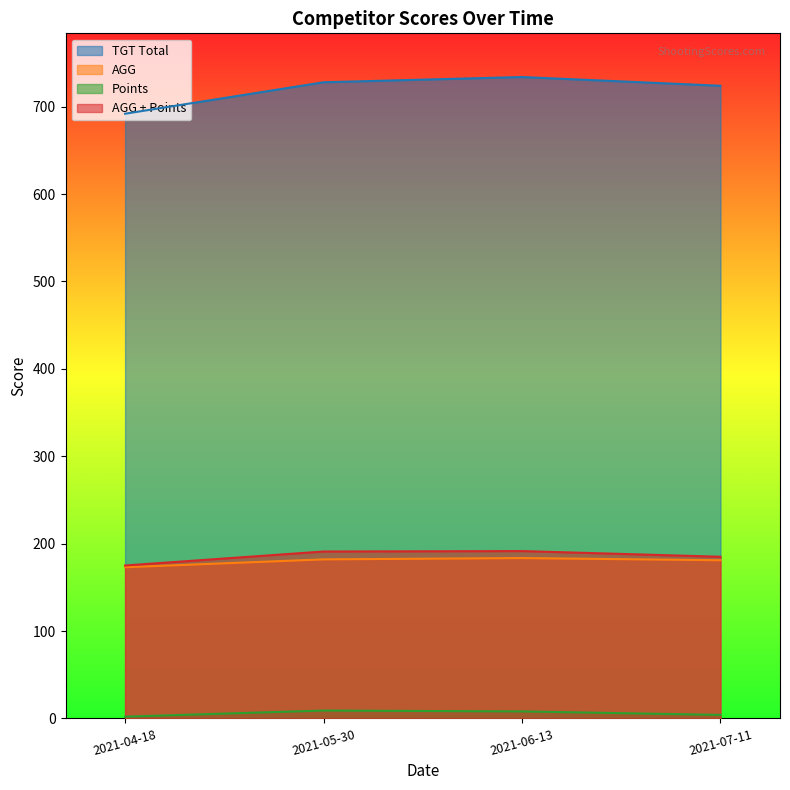

Reading left to right, list all the values displayed in this chart.

TGT Total: 692.0	728.0	734.0	724.0
AGG: 173.0	182.0	183.5	181.0
Points: 2.0	9.0	8.0	4.0
AGG + Points: 175.0	191.0	191.5	185.0